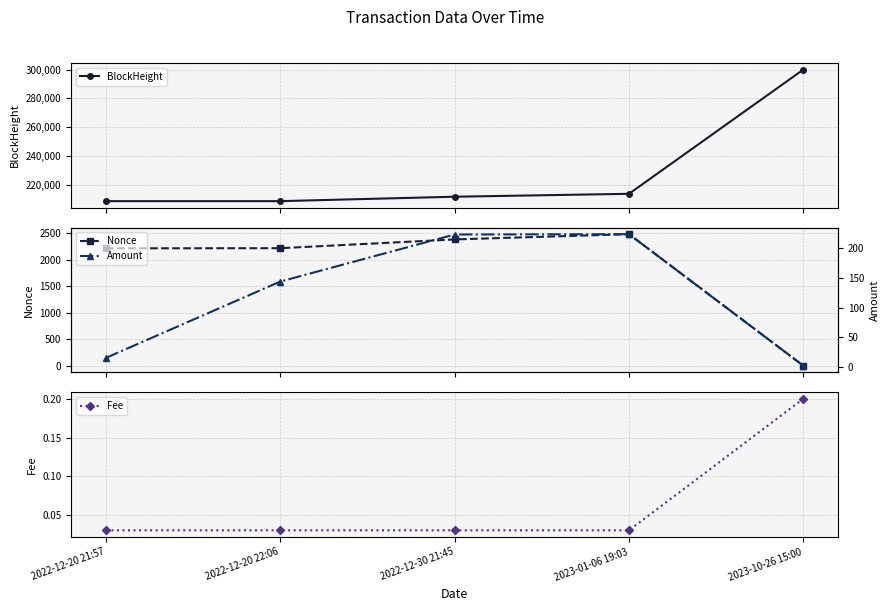

Is it true that Fee equals 0.0 at 2022-12-20 21:57?

False